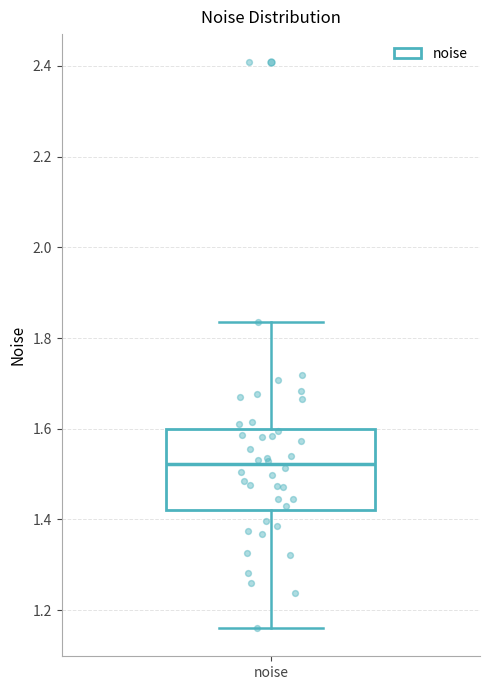

Read this box plot against the y-axis: the position of the median line, the range covered by the box, and the ends of both whiskers. The values are not printed on the chart, so give them approximately, as read against the axis.

median 1.52, box 1.42 to 1.60, whiskers 1.16 to 1.84